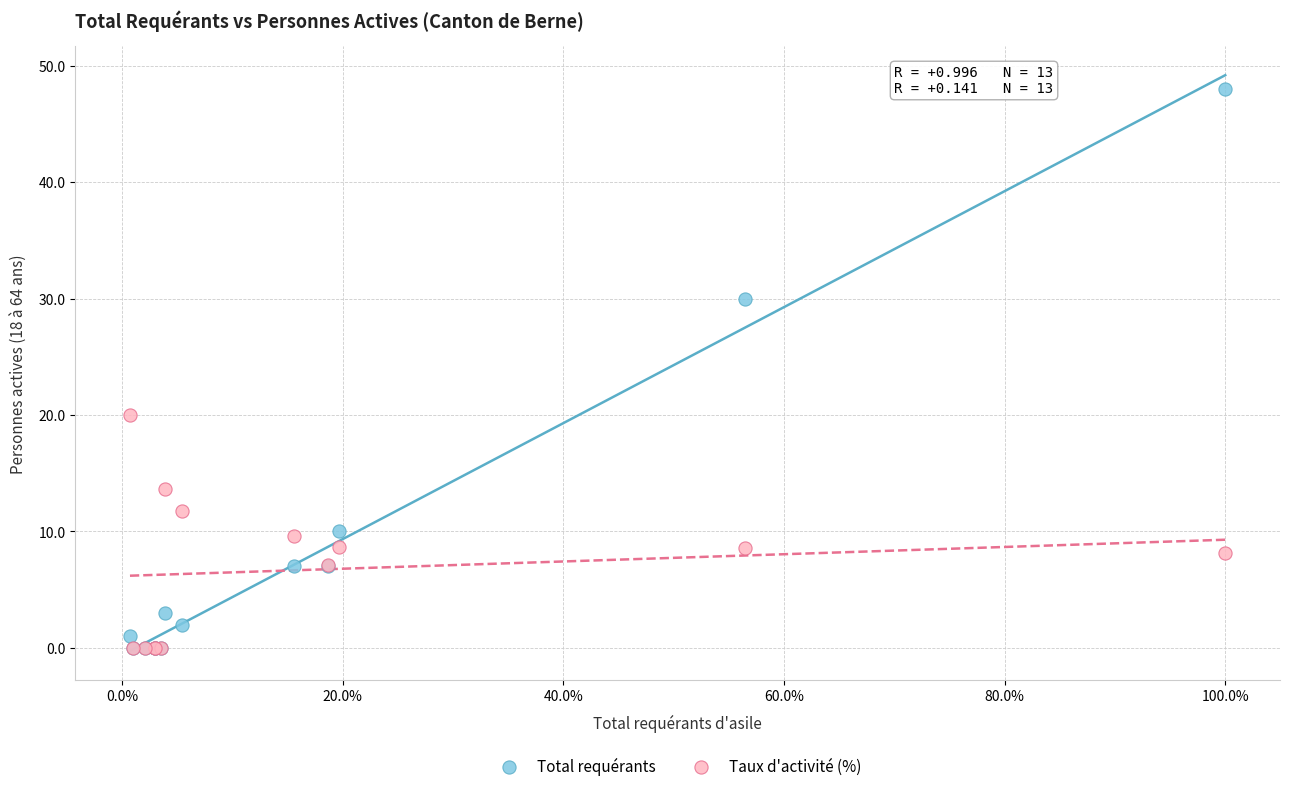

Which series reaches the maximum Y coordinate?

Total requérants